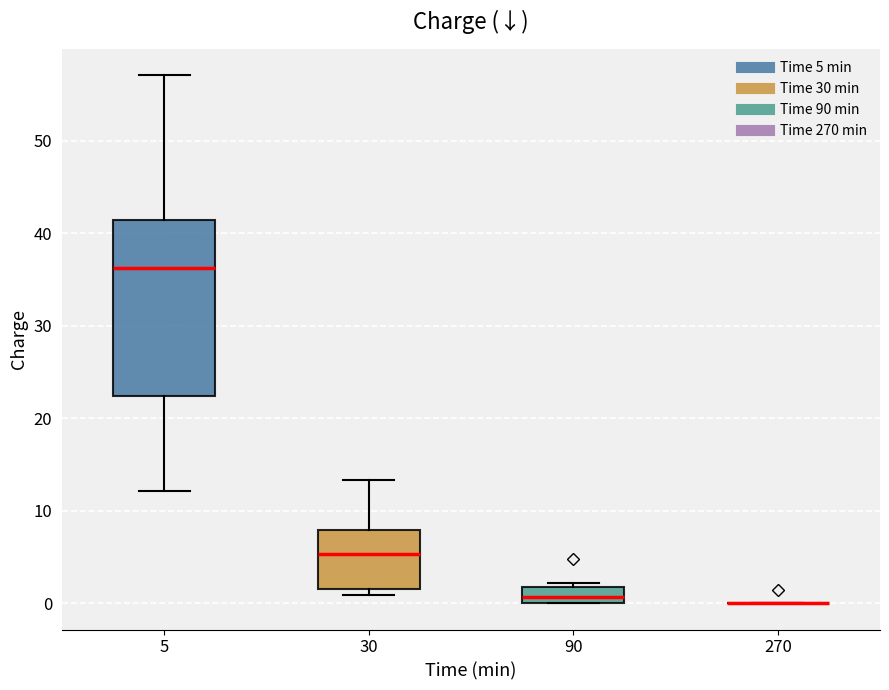

Reading left to right, read every box against the y-axis: the position of its median line, the range the box covers, and the ends of its whiskers. The values are not printed on the chart, so give them approximately, as read against the axis.

5: median 36, box 22 to 41, whiskers 12 to 57
30: median 5, box 2 to 8, whiskers 1 to 13
90: median 1, box 0 to 2, whiskers 0 to 2 (just above the box's upper edge)
270: box collapsed to a line at 0, whiskers 0 to 0